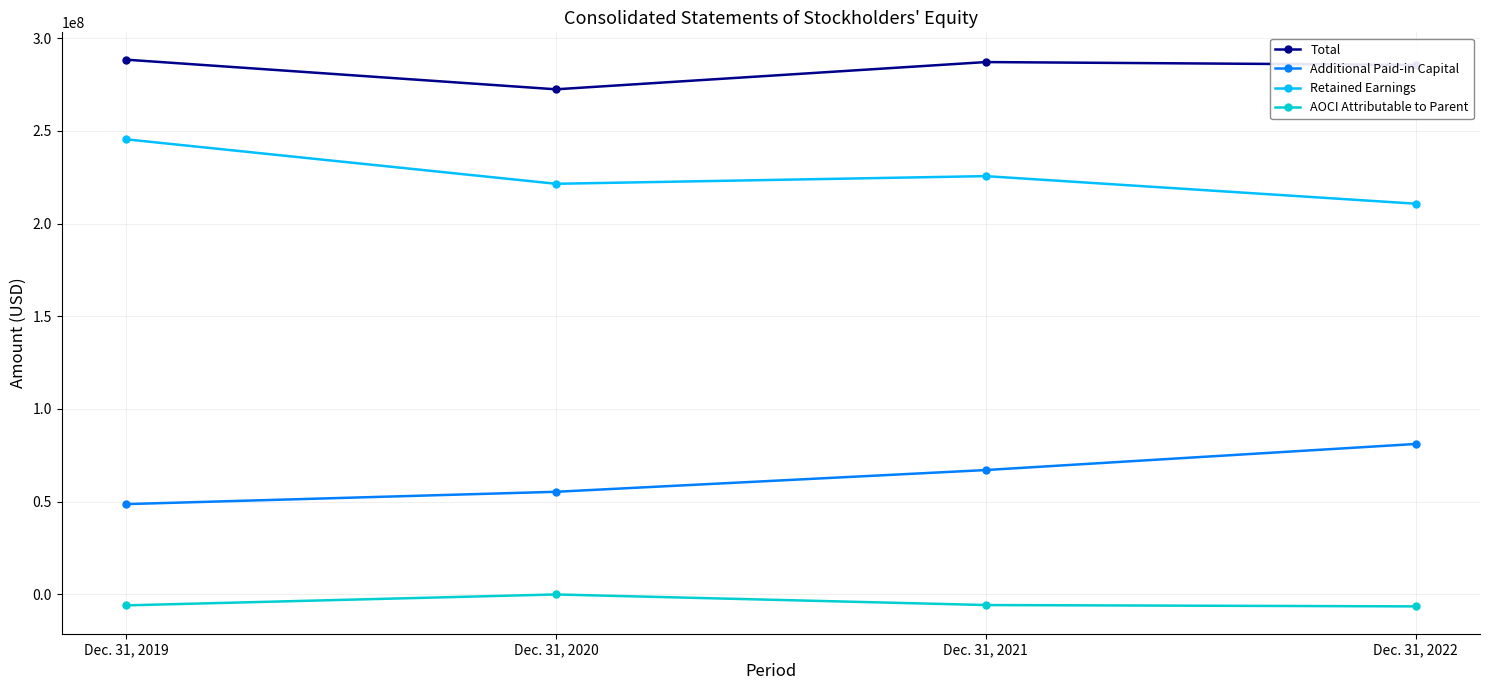

The Additional Paid-in Capital series shows 131411114 at Dec. 31, 2022. True or false?

False